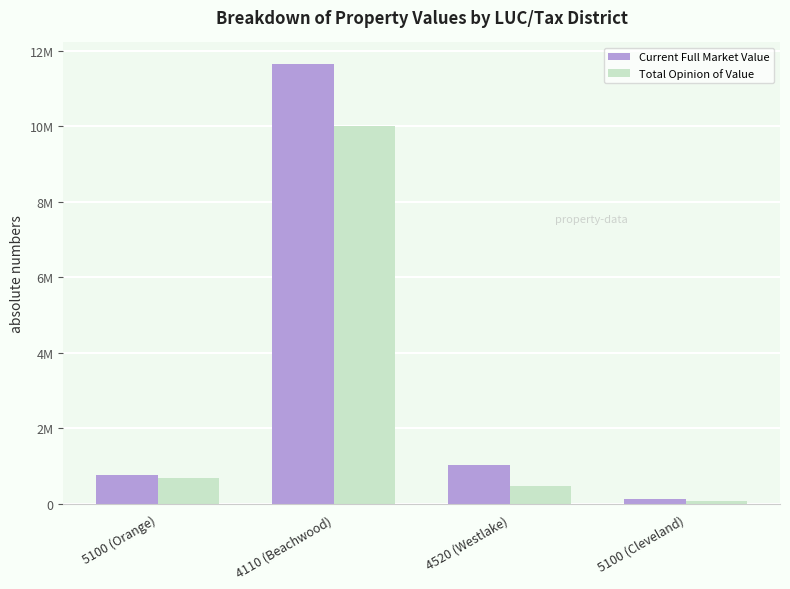

What is the approximate value of Current Full Market Value at 4520 (Westlake)?

1023400.0